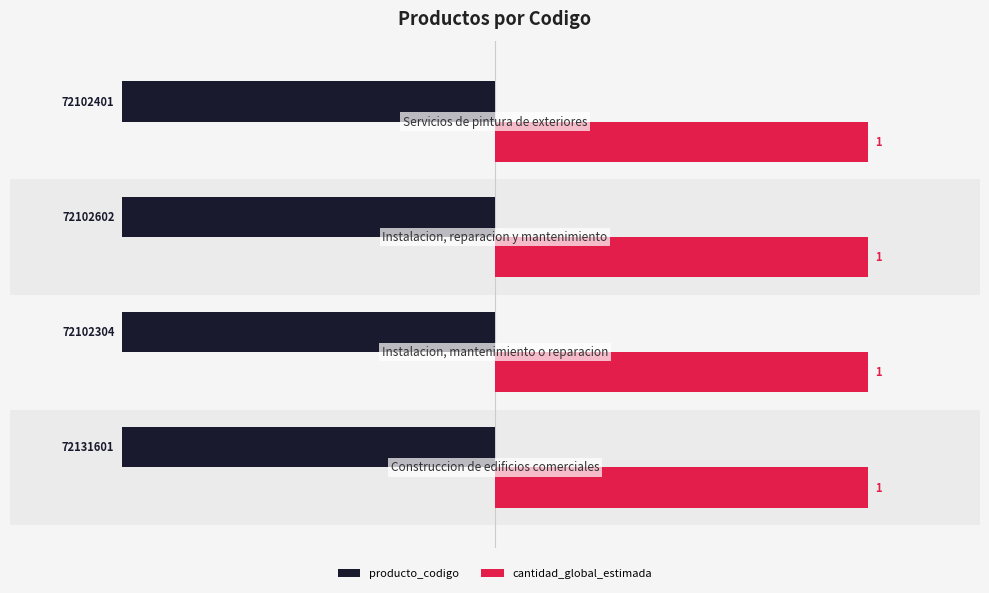

At how many categories does at least one series exceed 0?

4